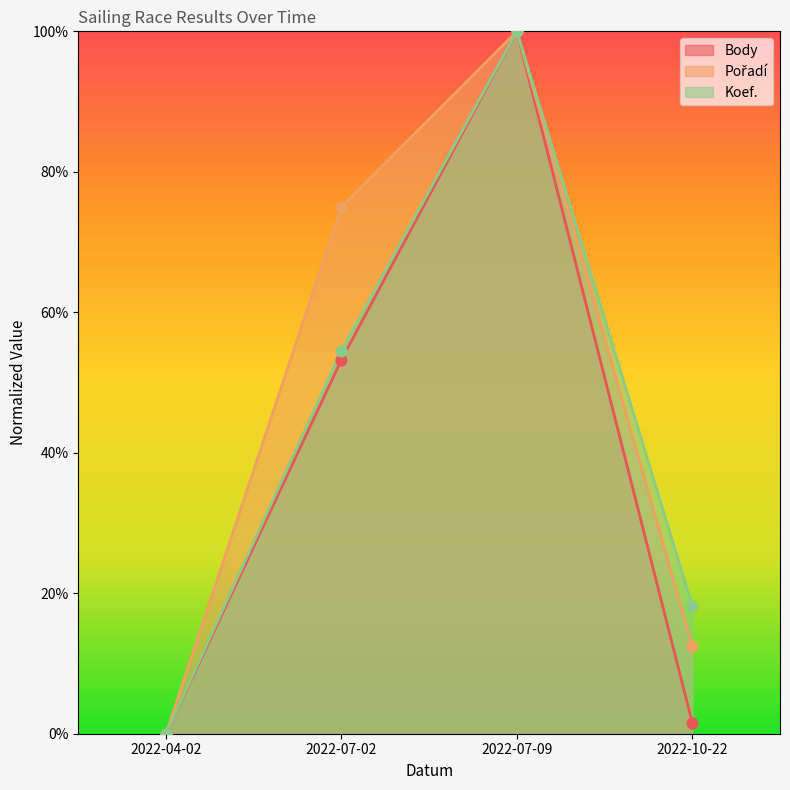

Which series reaches the maximum Y coordinate?

Body